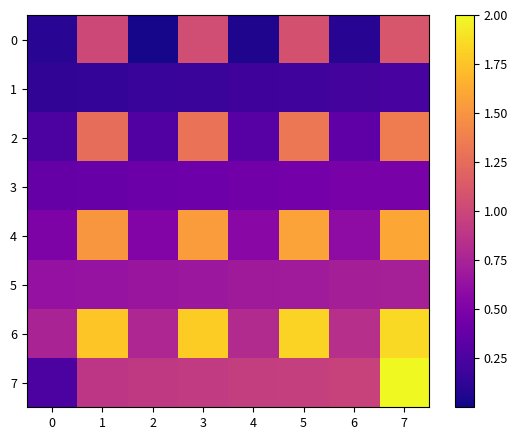

What is the total value across all series at 3?

7.9